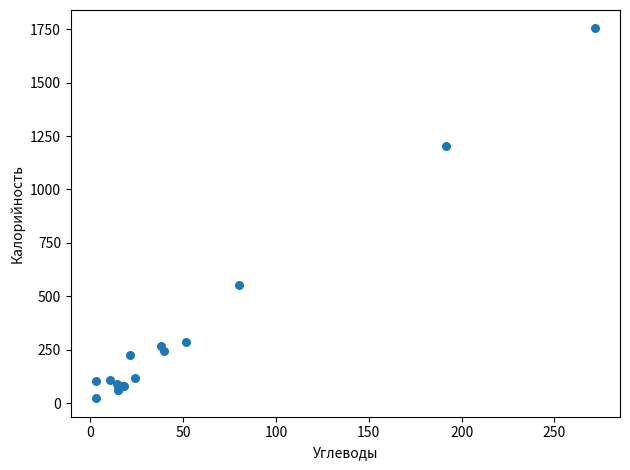

What Y value in the scatter plot is closest to 888?

1201.7